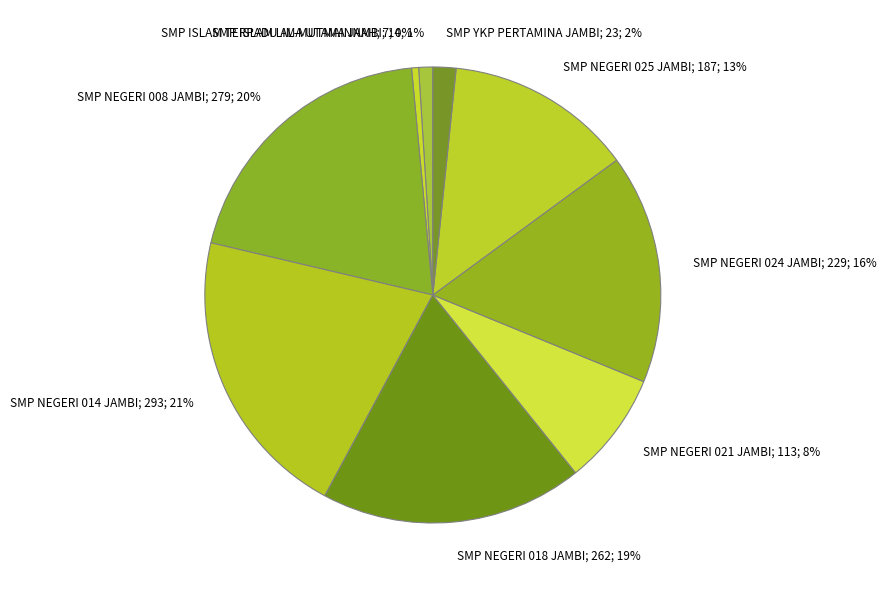

Count the number of slices in the pie.

9